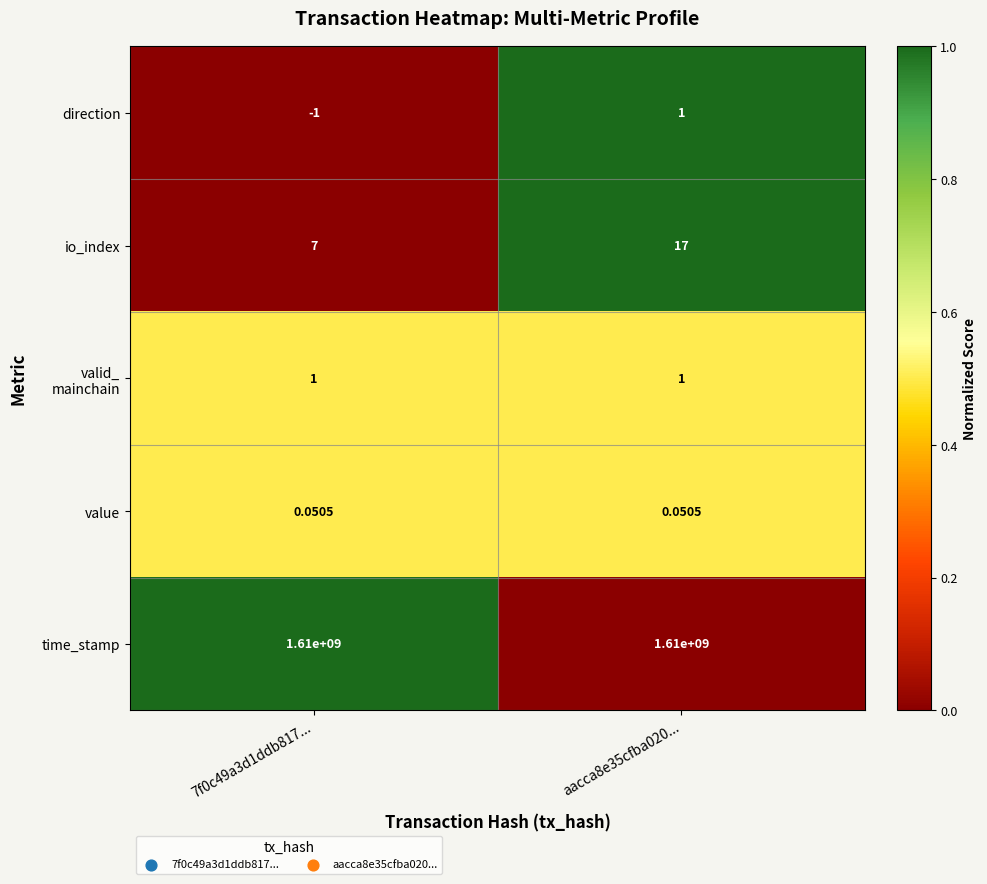

Is the value of value at 7f0c49a3d1ddb817... greater than the value of io_index at 7f0c49a3d1ddb817...?

No